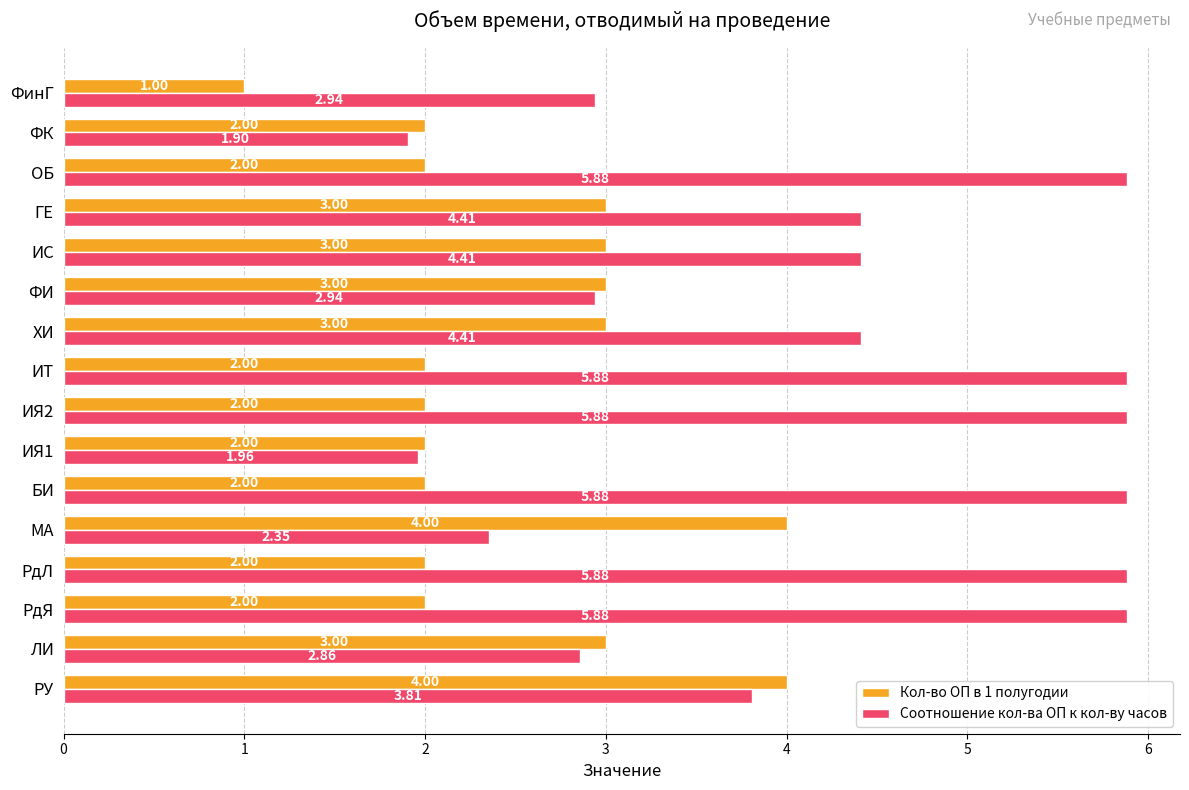

Which series changed the most between РдЛ and ГЕ?

Соотношение кол-ва ОП к кол-ву часов